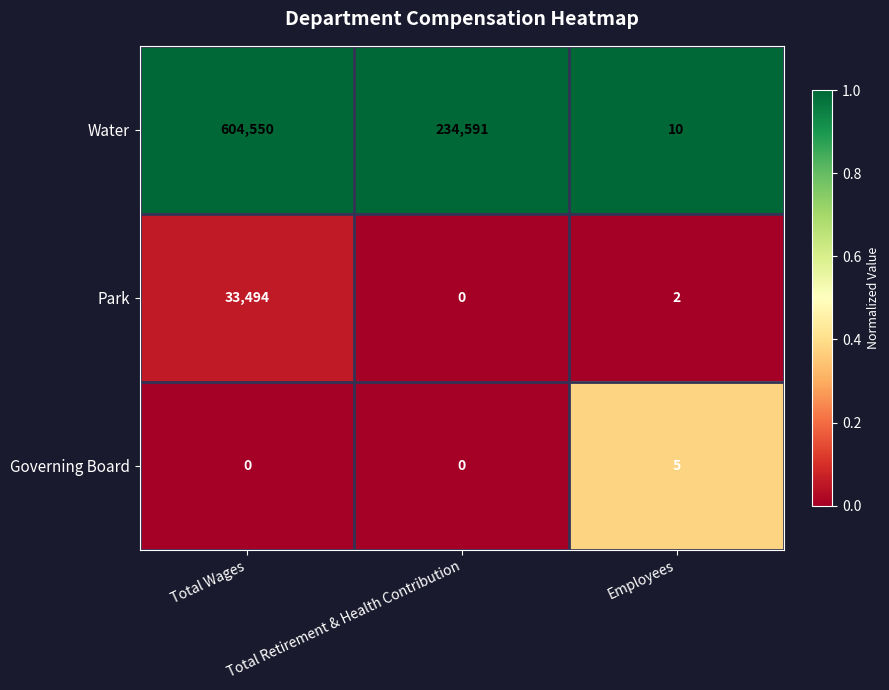

What is the minimum value for Water?

10